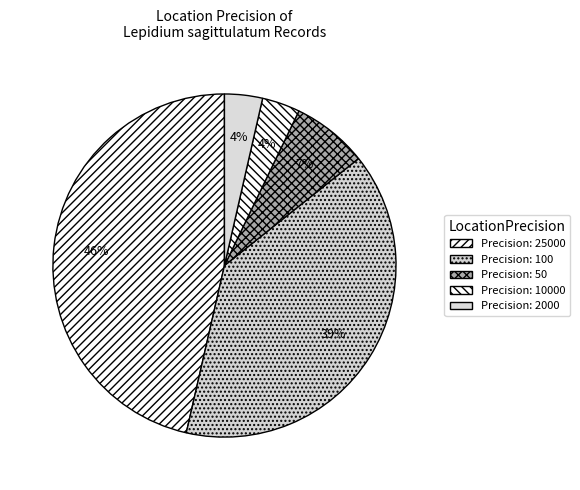

What is the smallest slice in the pie chart?

10000